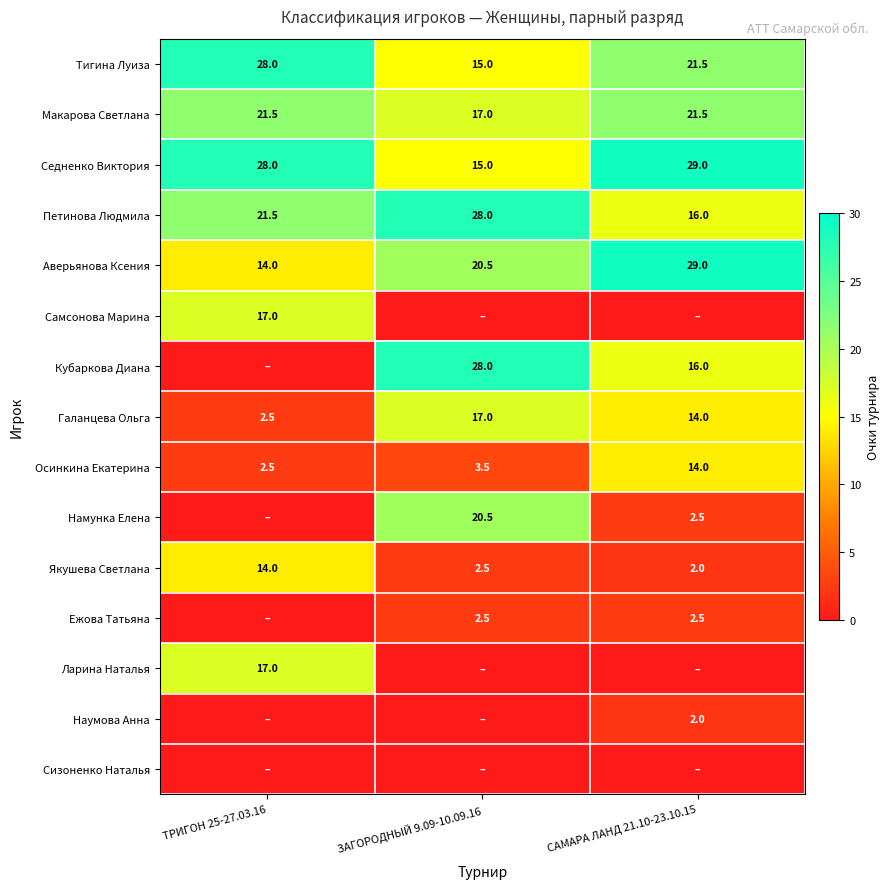

Which category has the highest value across all series?

САМАРА ЛАНД 21.10-23.10.15